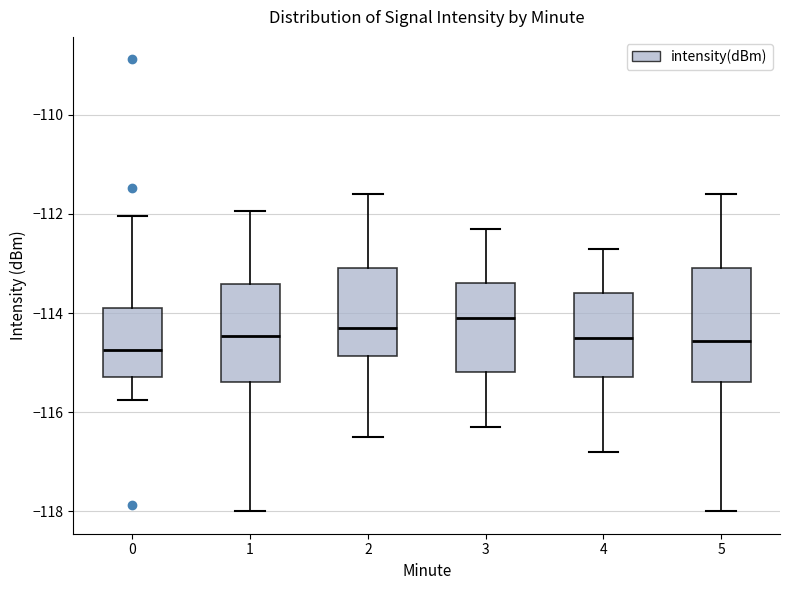

Which box's median line is the highest?

3